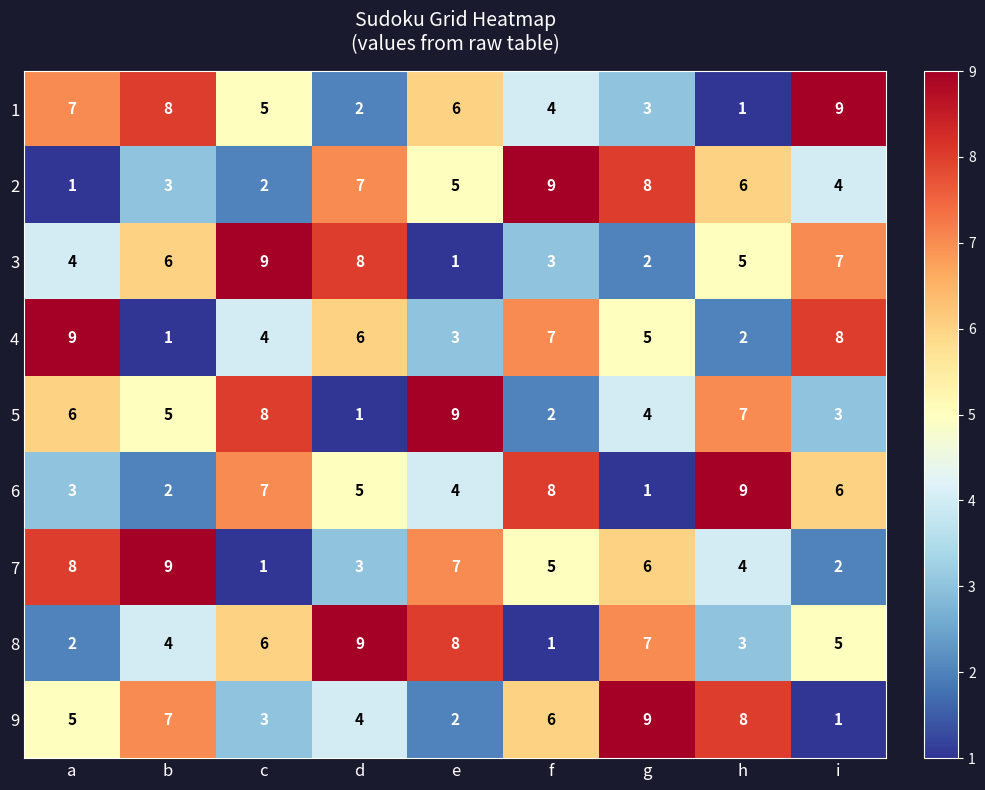

What is the spread (max minus min) of values at b?

8